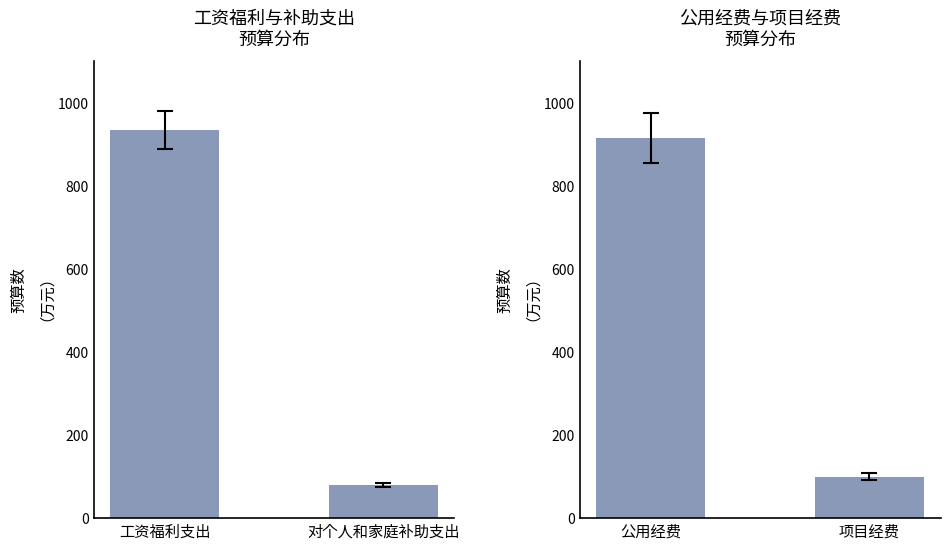

At which label is 工资福利与补助支出 closest to 506?

对个人和家庭补助支出